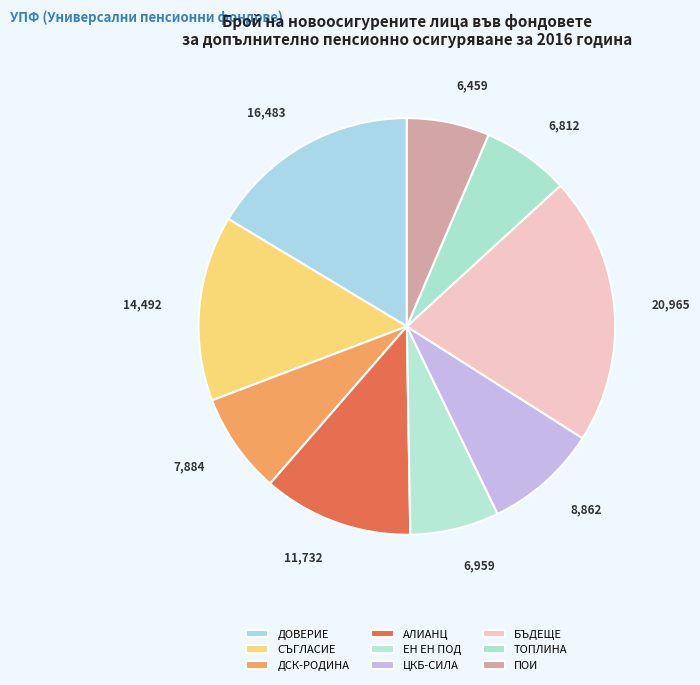

Count the number of slices in the pie.

9